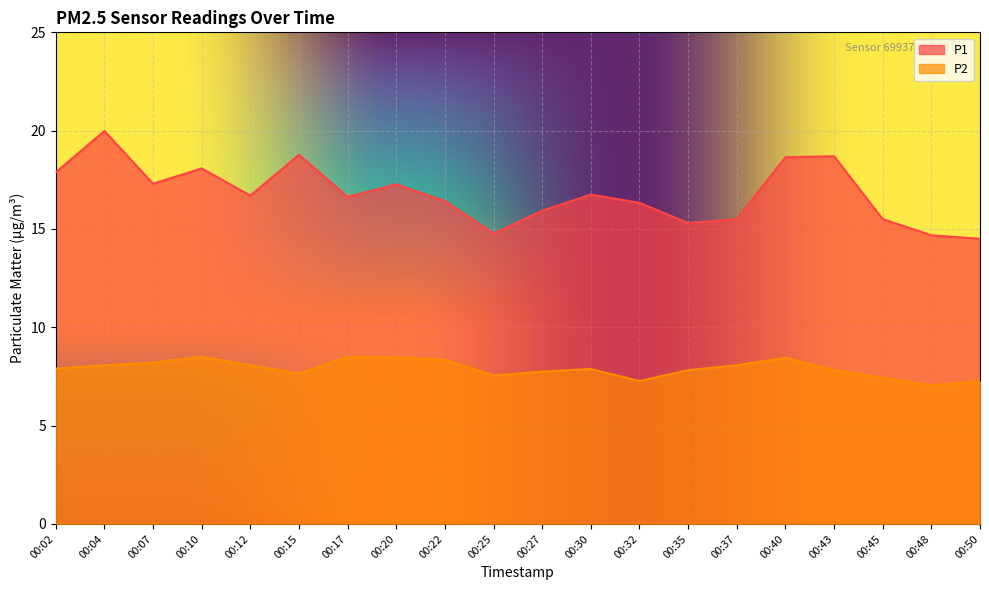

What is the sum of all P1 values?

335.6